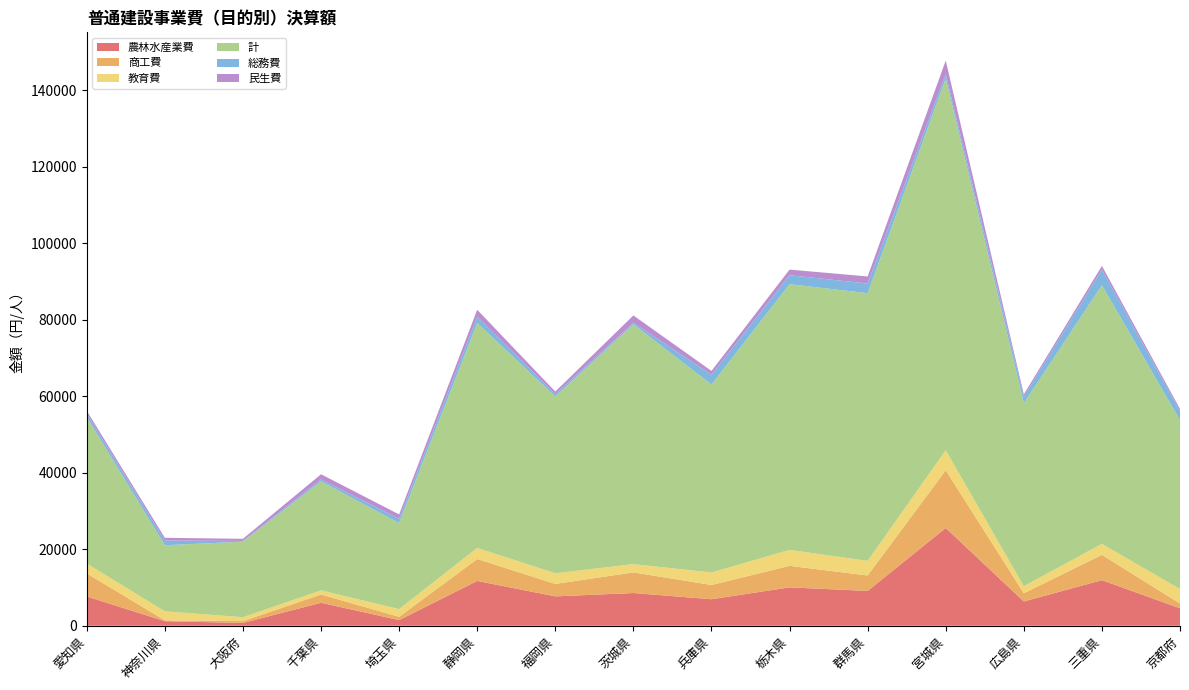

Reading left to right, what are all the values shown in this chart?

農林水産業費: 7659	1191	734	6006	1482	11716	7678	8553	6929	10029	9096	25566	6349	11914	4570
商工費: 6023	223	473	2156	853	5734	3253	5391	3727	5628	4046	15088	2147	6623	1245
教育費: 2563	2352	1023	1091	2012	2889	2779	2167	3258	4165	3821	5224	1832	2873	3772
計: 38266	17280	19739	28492	22502	58814	46215	62701	49155	69474	69983	97172	47865	67614	44158
総務費: 918	1232	201	492	1108	1637	593	404	2535	2359	2518	1166	1720	4106	2343
民生費: 759	711	554	1371	1139	1820	708	1911	1021	1450	1856	3541	594	949	591